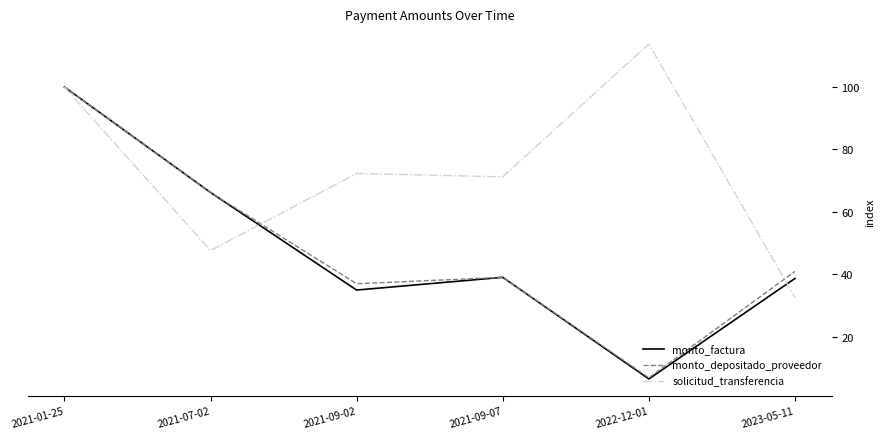

What position from the left is 2023-05-11?

6